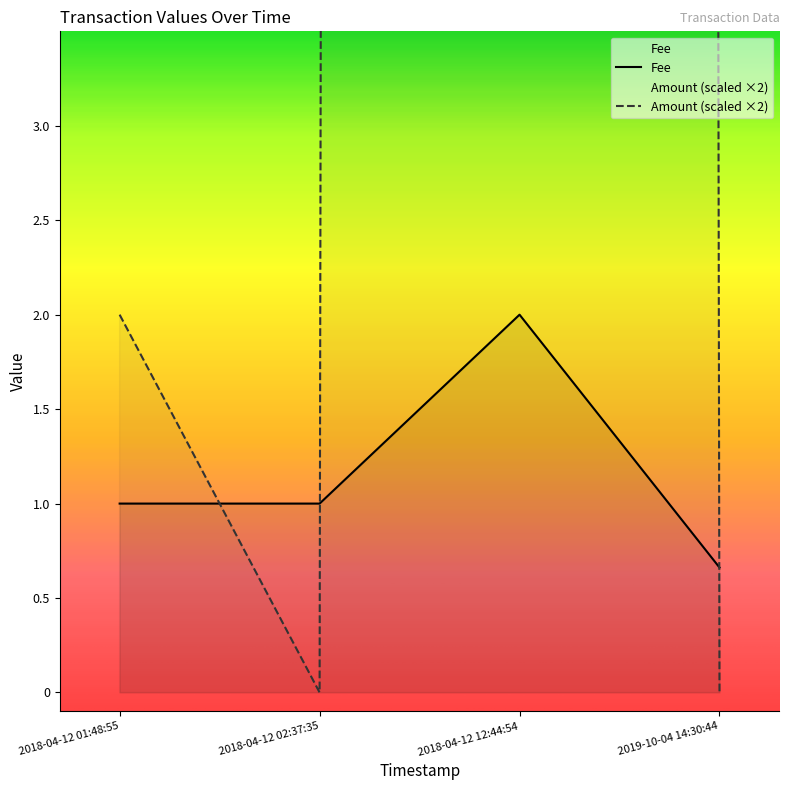

The value of Amount at 2018-04-12 01:48:55 is 1.0. True or false?

True